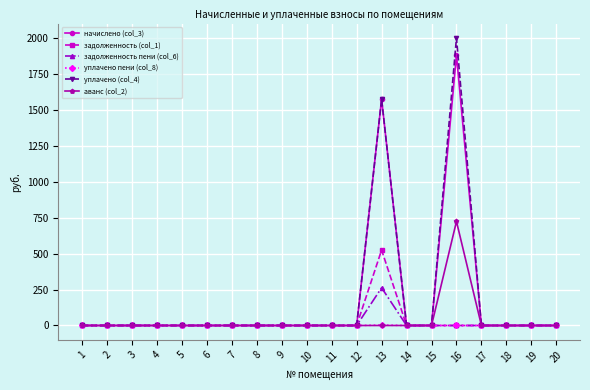

The value of уплачено (col_4) at 11 is 0.0. True or false?

True